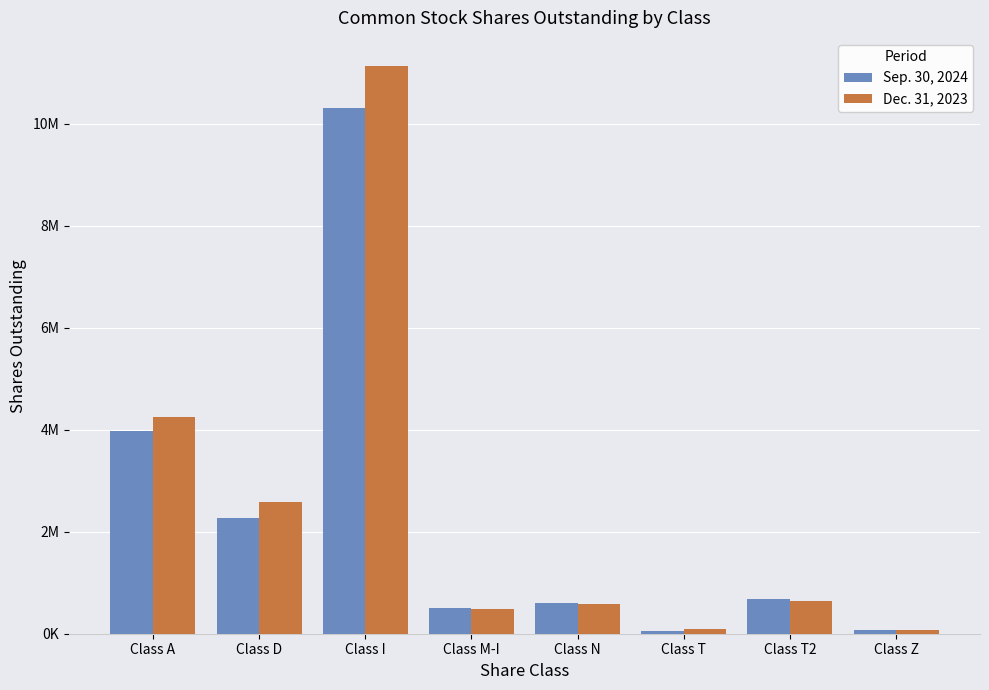

Are the bars grouped side by side (vs. stacked)?

Yes